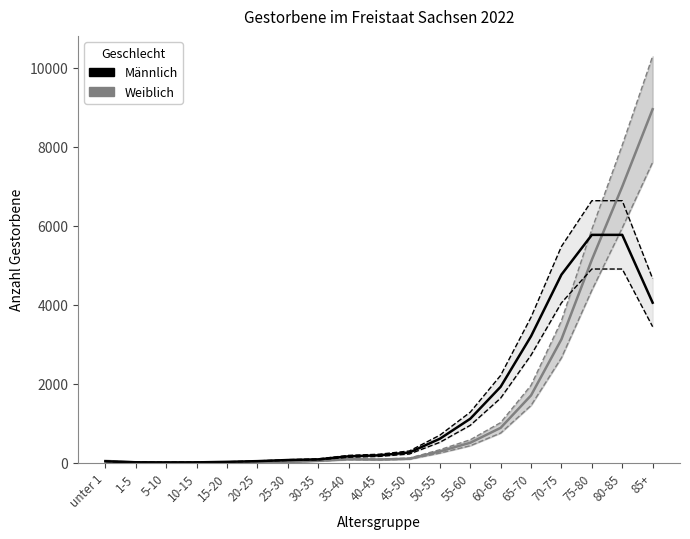

What is the lowest value of the Weiblich series?

2.5